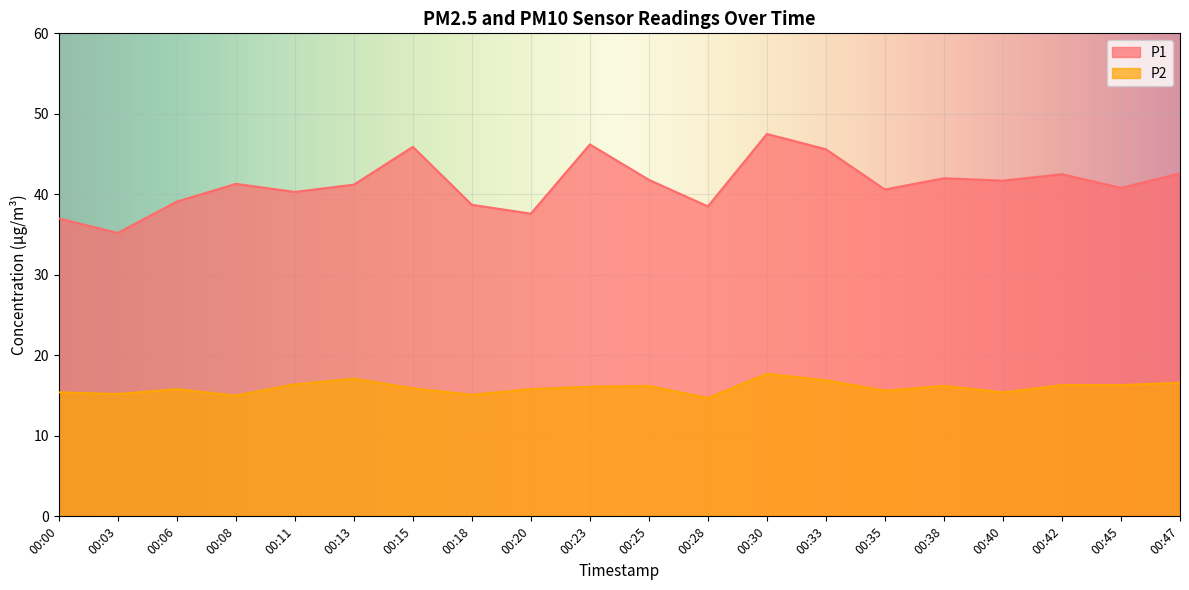

At which label does P1 first exceed 41?

00:08